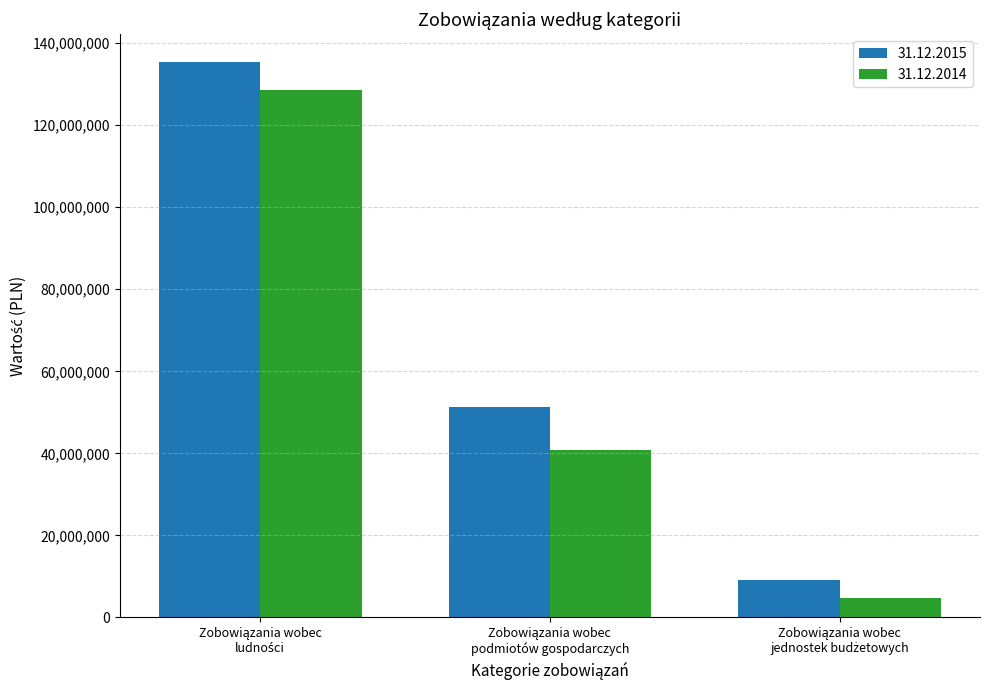

List the series in order of their overall mean, highest first.

31.12.2015, 31.12.2014